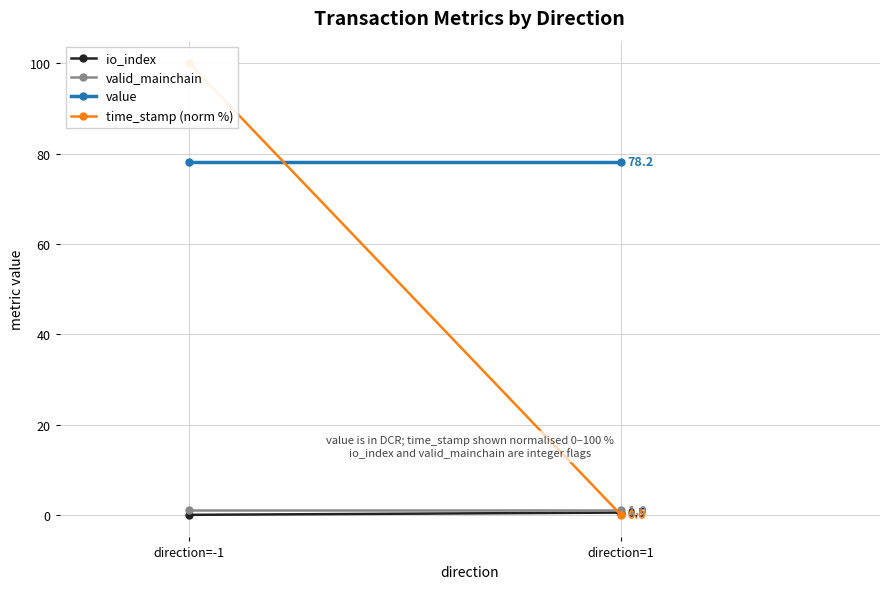

How many lines are shown in the chart?

4